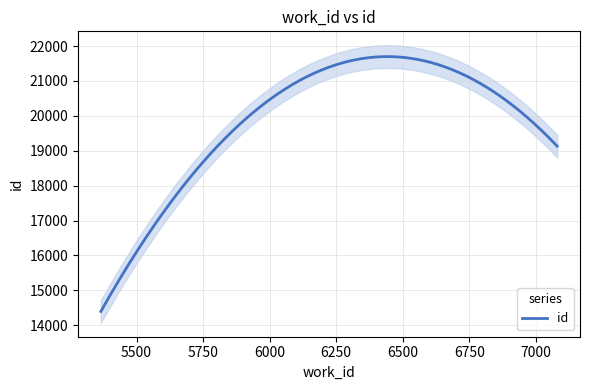

The chart shows a value of 19131 at 7080. True or false?

True